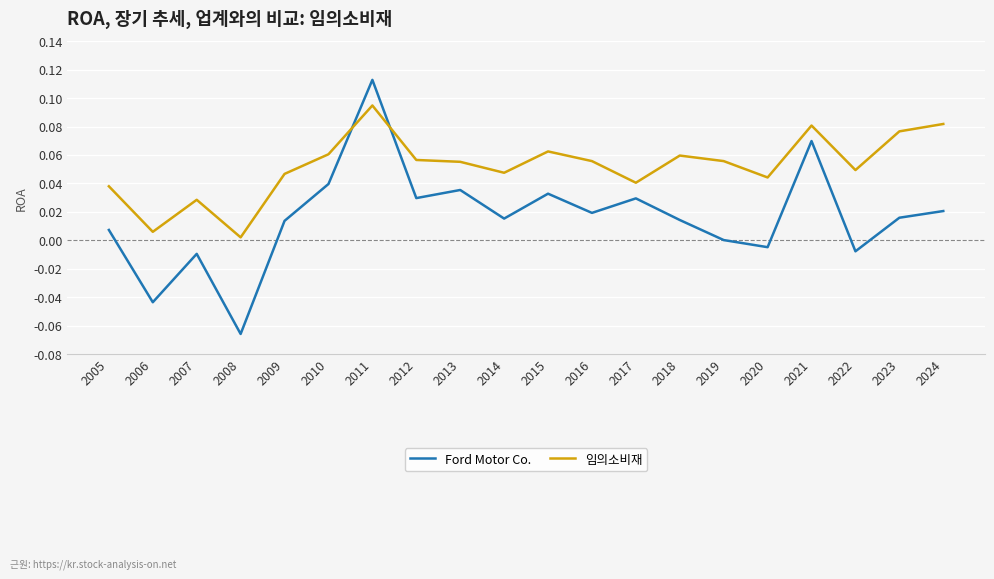

Count the number of data series in this chart.

2